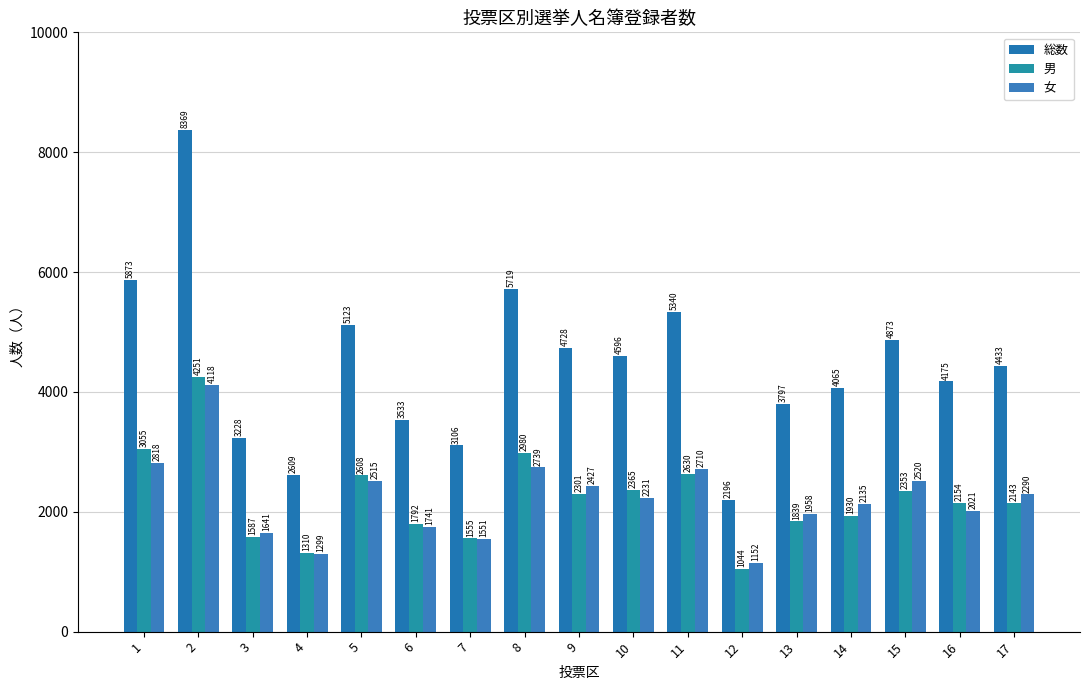

At which category is the sum across all series the highest?

2